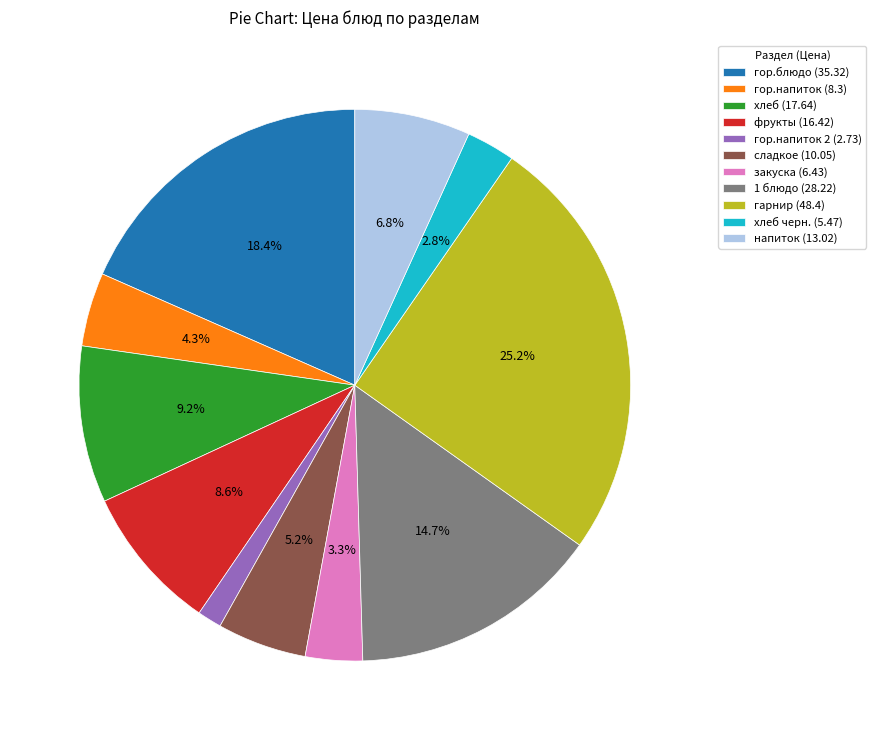

Is there a majority slice in this chart?

No